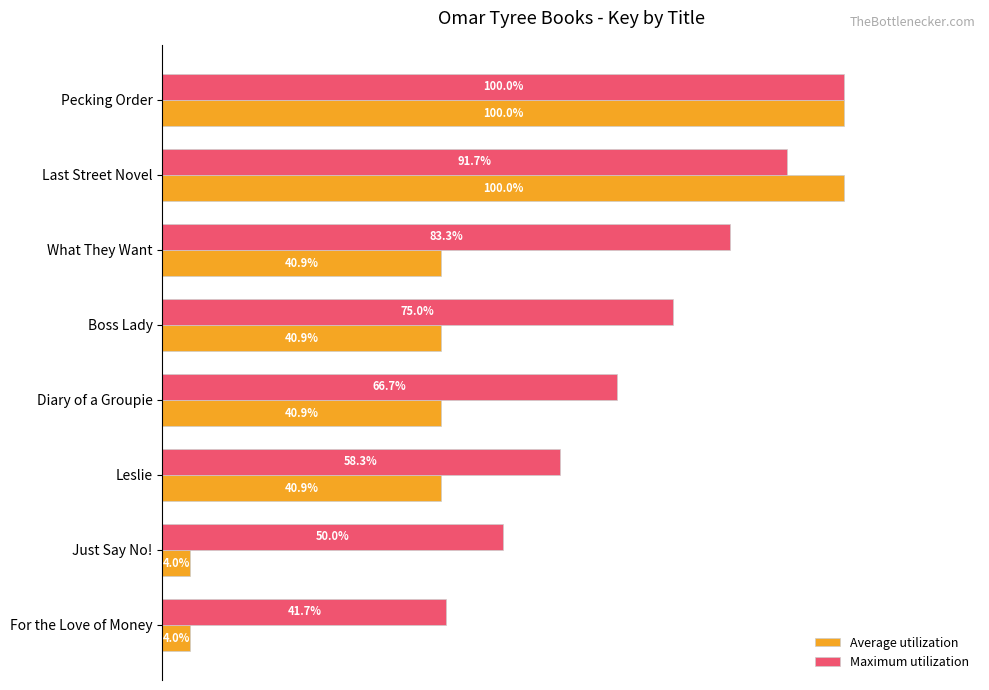

At which label is Maximum utilization closest to 70?

Diary of a Groupie